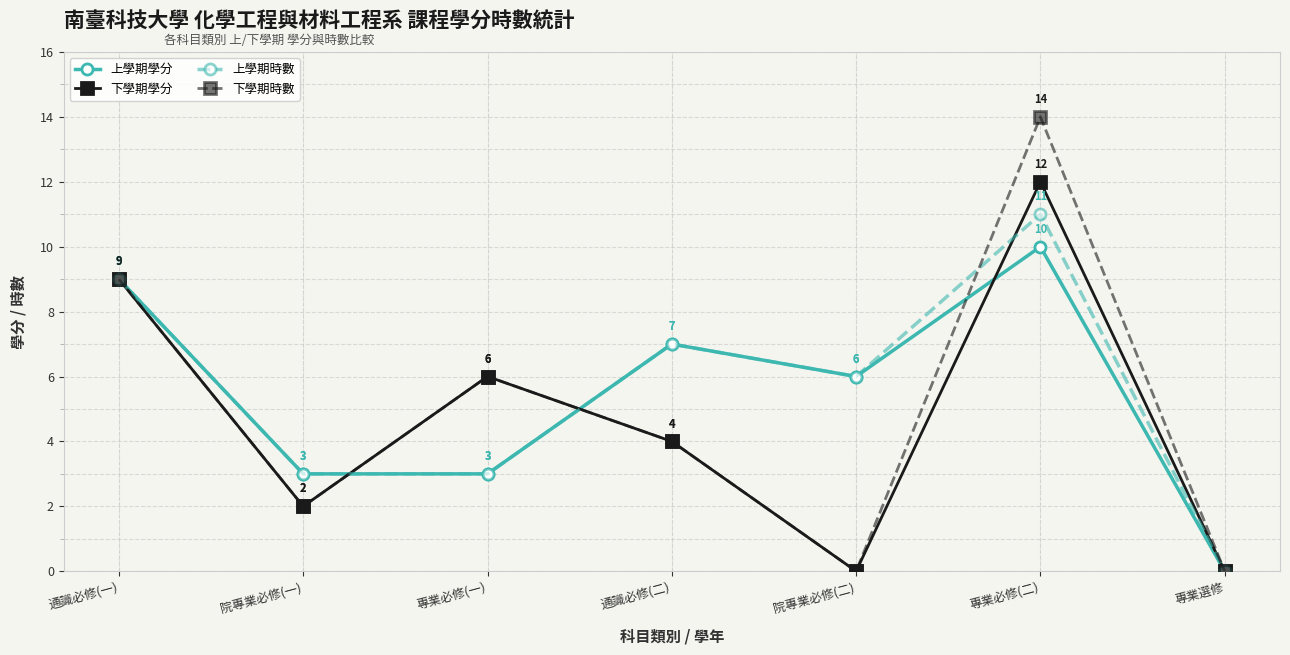

What is the total value across all series at 專業必修(二)?

47